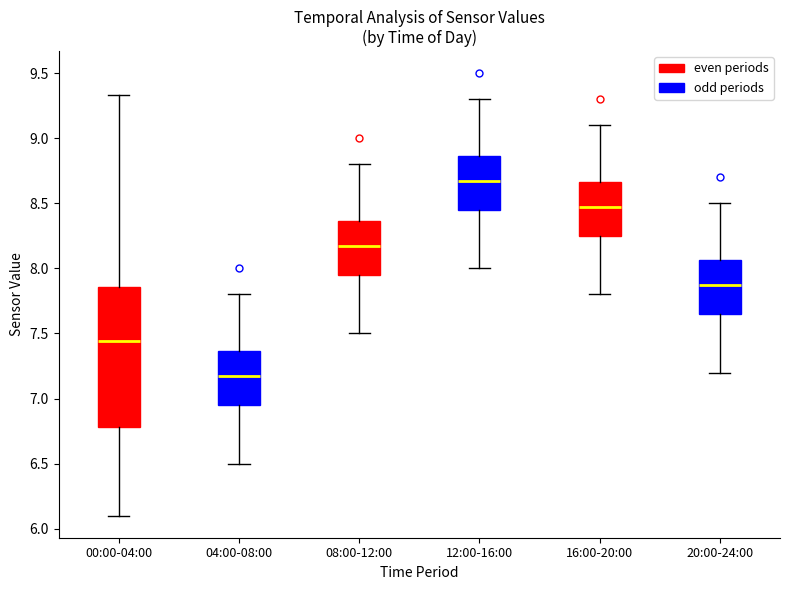

Reading left to right, transcribe this box plot: for each box, give where its median line is, the range the box spans, and where its two whiskers end, as read against the y-axis. The values are not printed on the chart, so give them approximately, as read against the axis.

00:00-04:00: median 7.45, box 6.80 to 7.85, whiskers 6.10 to 9.35
04:00-08:00: median 7.20, box 6.95 to 7.35, whiskers 6.50 to 7.80
08:00-12:00: median 8.20, box 7.95 to 8.35, whiskers 7.50 to 8.80
12:00-16:00: median 8.70, box 8.45 to 8.85, whiskers 8.00 to 9.30
16:00-20:00: median 8.50, box 8.25 to 8.65, whiskers 7.80 to 9.10
20:00-24:00: median 7.90, box 7.65 to 8.05, whiskers 7.20 to 8.50